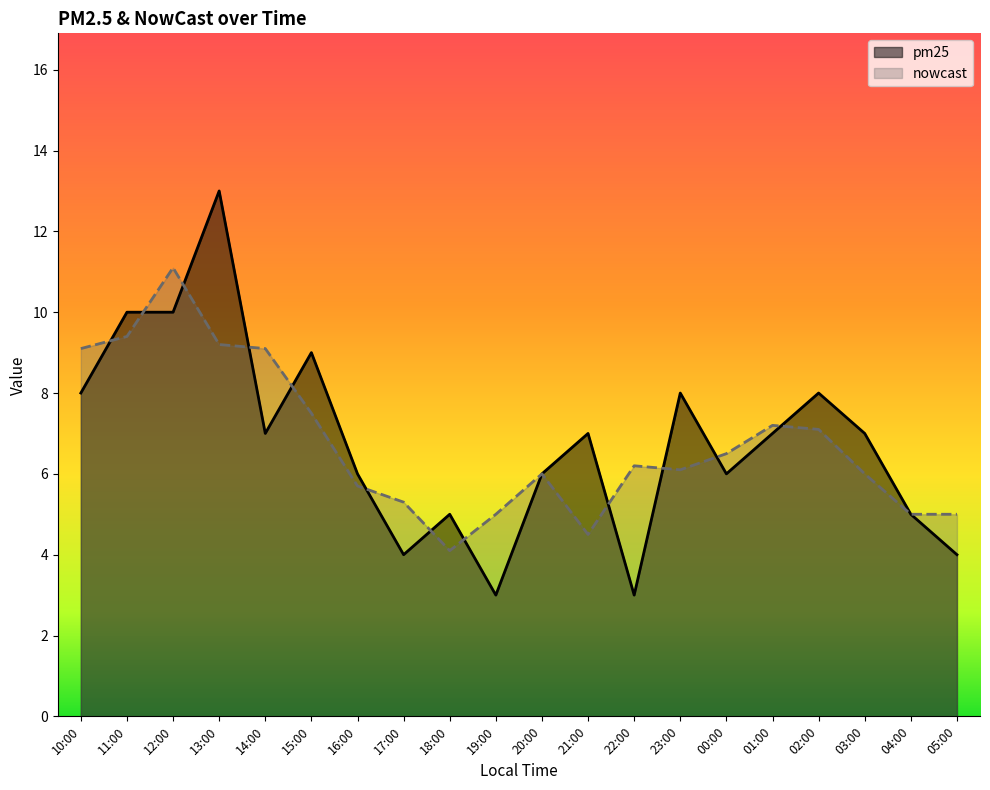

What position from the right is 17:00?

13